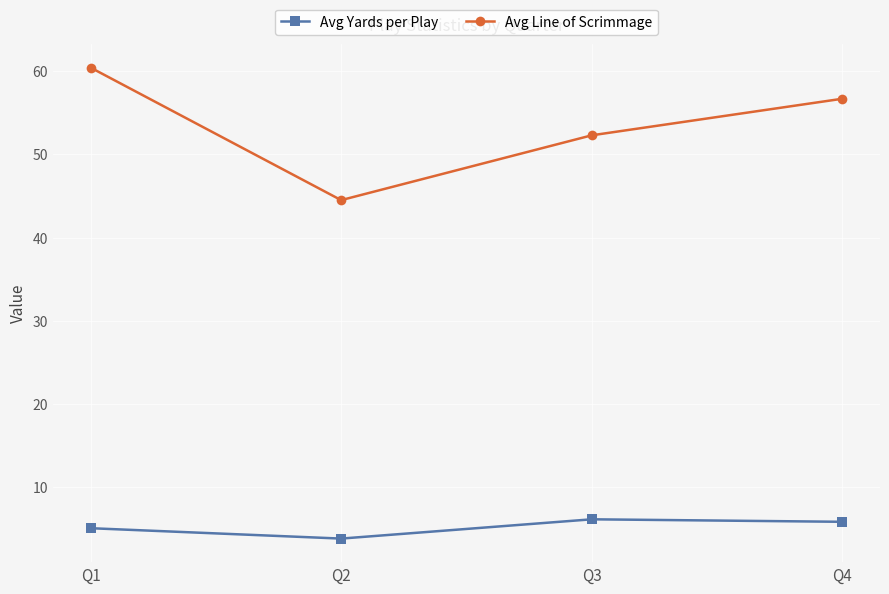

Rank the series by their average value, from highest to lowest.

Avg Line of Scrimmage, Avg Yards per Play